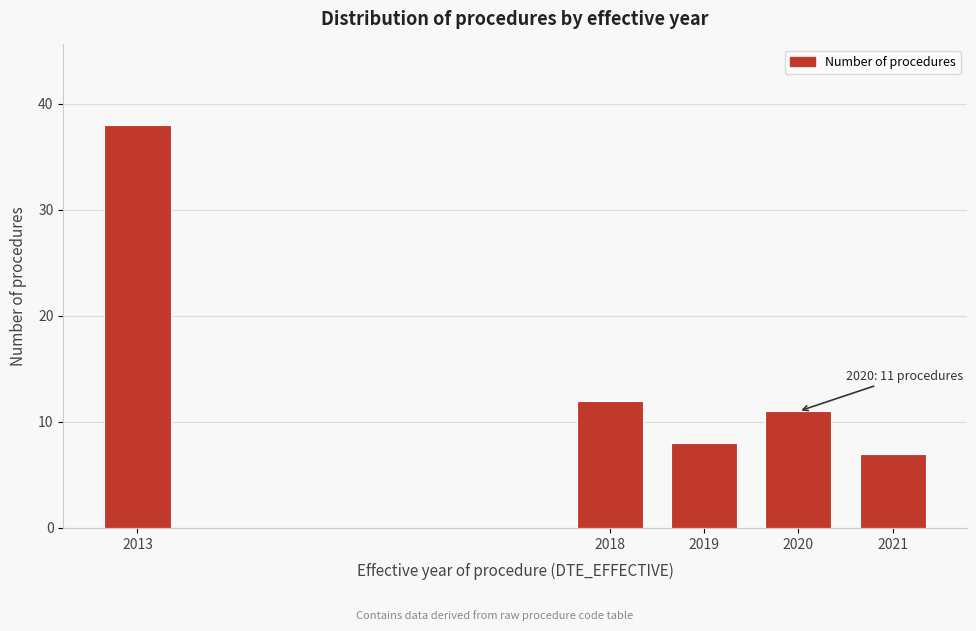

Reading left to right, extract all data points from this chart.

2013=38	2018=12	2019=8	2020=11	2021=7